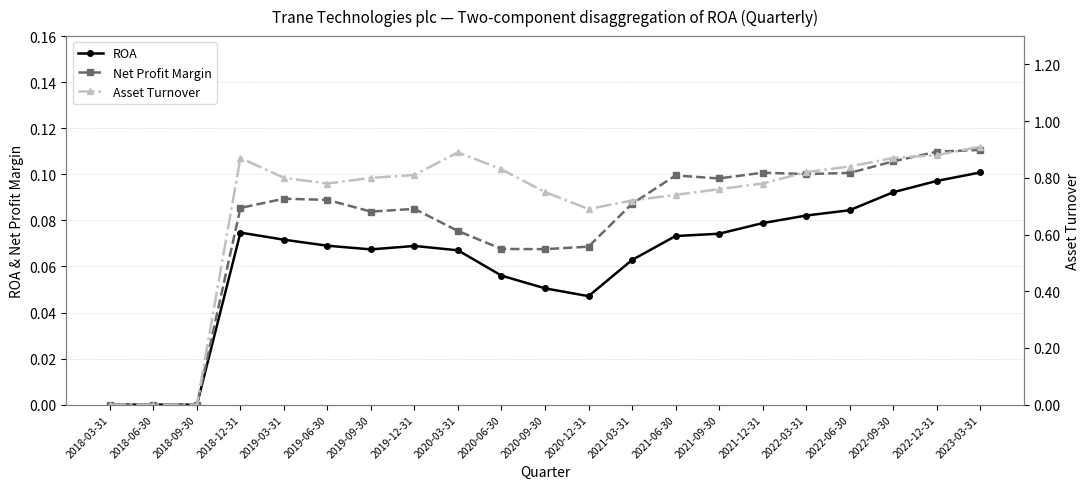

True or false: Asset Turnover and ROA cross at least once.

False